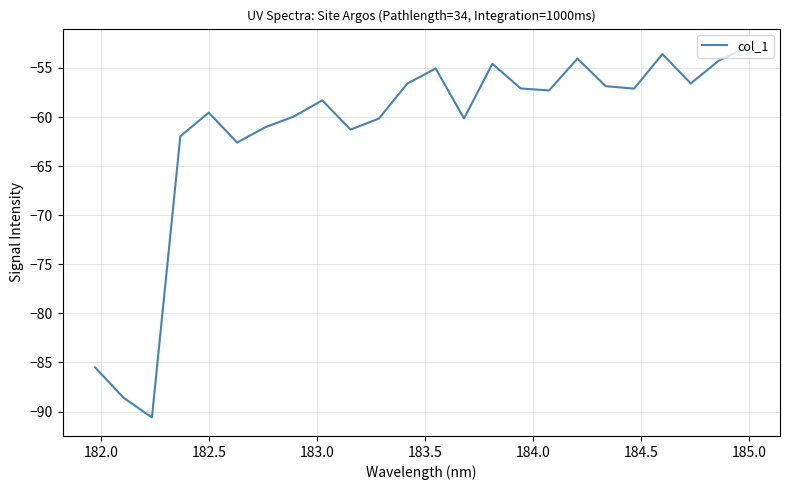

What is the maximum value shown in the chart?

-52.9